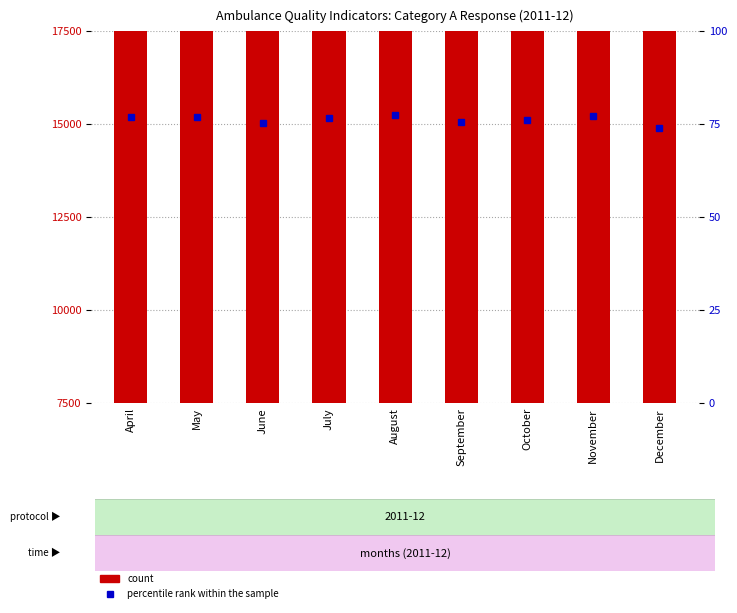

Reading left to right, transcribe all the data shown in this chart.

count: 194617.0	200706.0	196613.0	205952.0	197883.0	201988.0	217997.0	208380.0	235387.0
percentile rank within the sample: 76.9	77.0	75.5	76.6	77.5	75.7	76.0	77.1	74.1